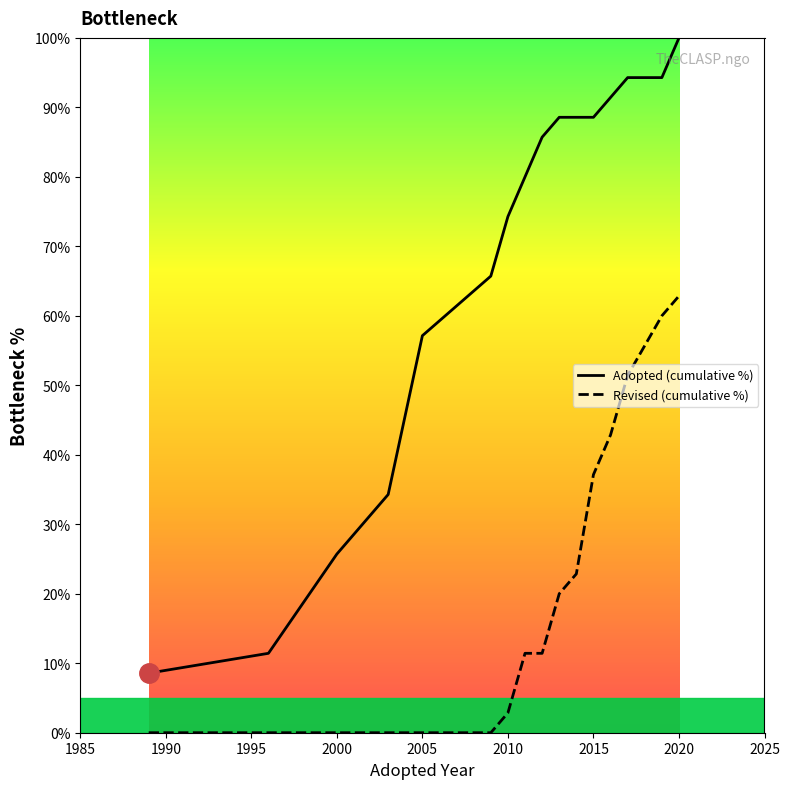

What are all the series names shown in the legend?

Adopted (cumulative %), Revised (cumulative %)